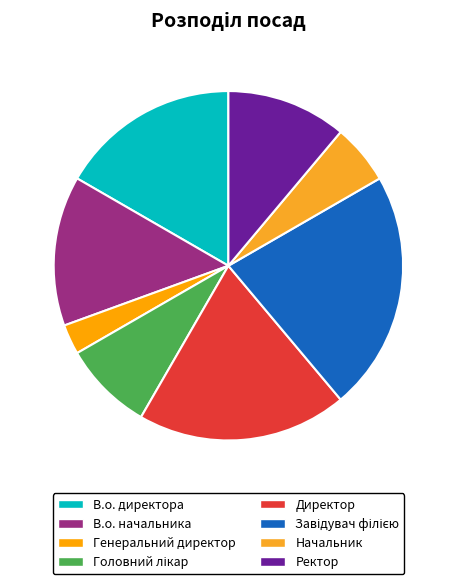

To the nearest percent, what portion does Генеральний директор represent?

3%